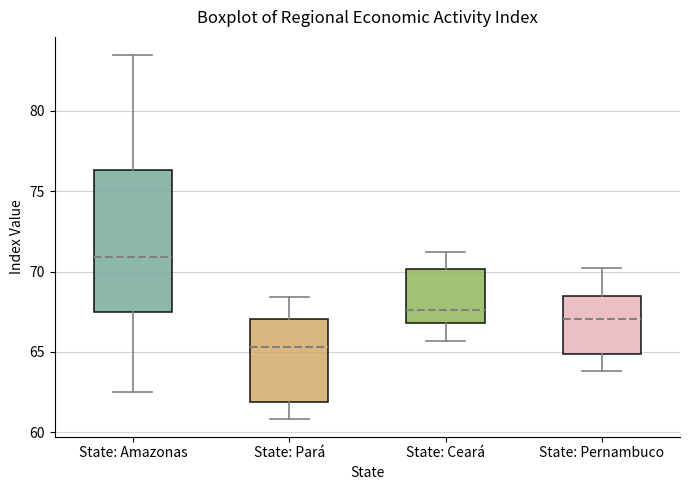

Reading left to right, transcribe this box plot: for each box, give where its median line is, the range the box spans, and where its two whiskers end, as read against the y-axis. The values are not printed on the chart, so give them approximately, as read against the axis.

State: Amazonas: median 71.0, box 67.5 to 76.5, whiskers 62.5 to 83.5
State: Pará: median 65.5, box 62.0 to 67.0, whiskers 61.0 to 68.5
State: Ceará: median 67.5, box 67.0 to 70.0, whiskers 65.5 to 71.0
State: Pernambuco: median 67.0, box 65.0 to 68.5, whiskers 64.0 to 70.0